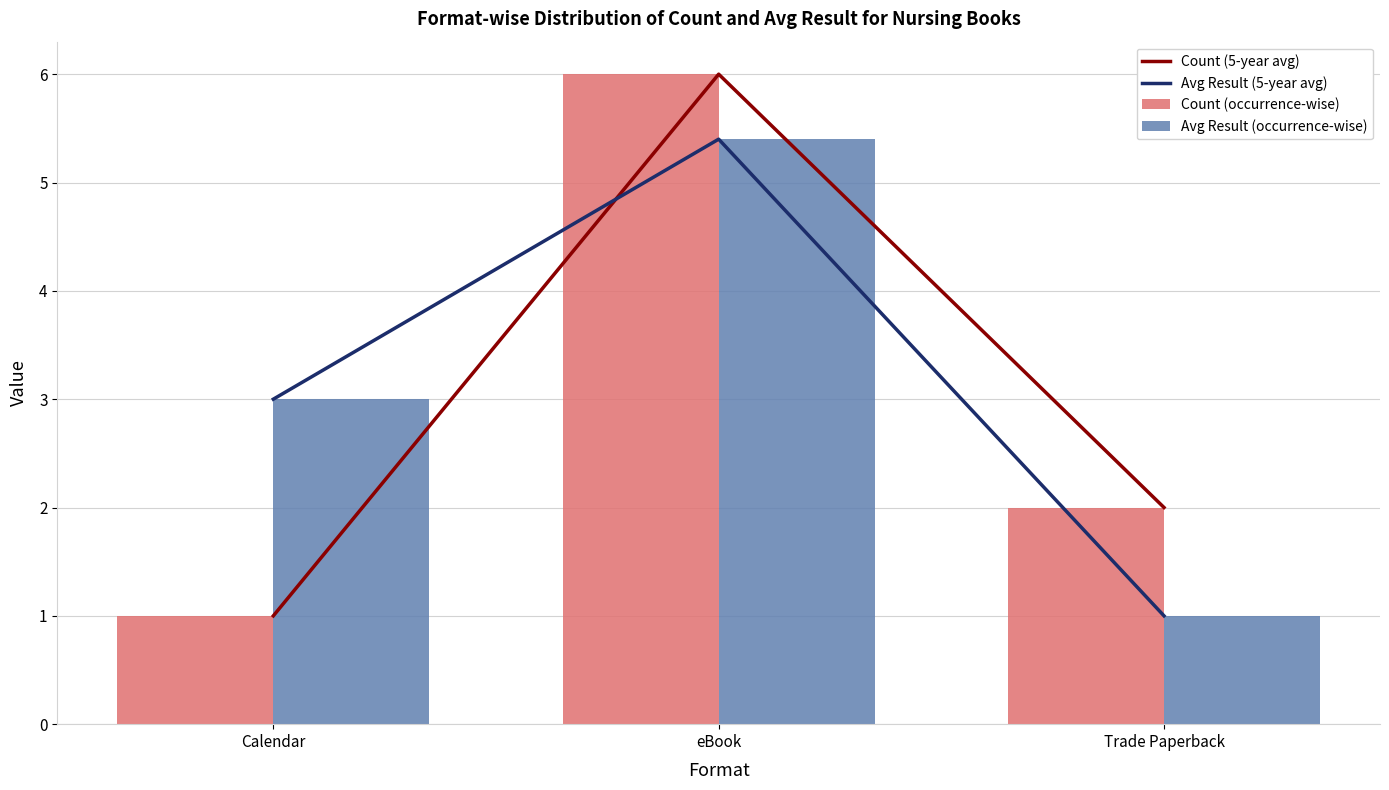

Between Trade Paperback and Calendar, which is larger?

Trade Paperback